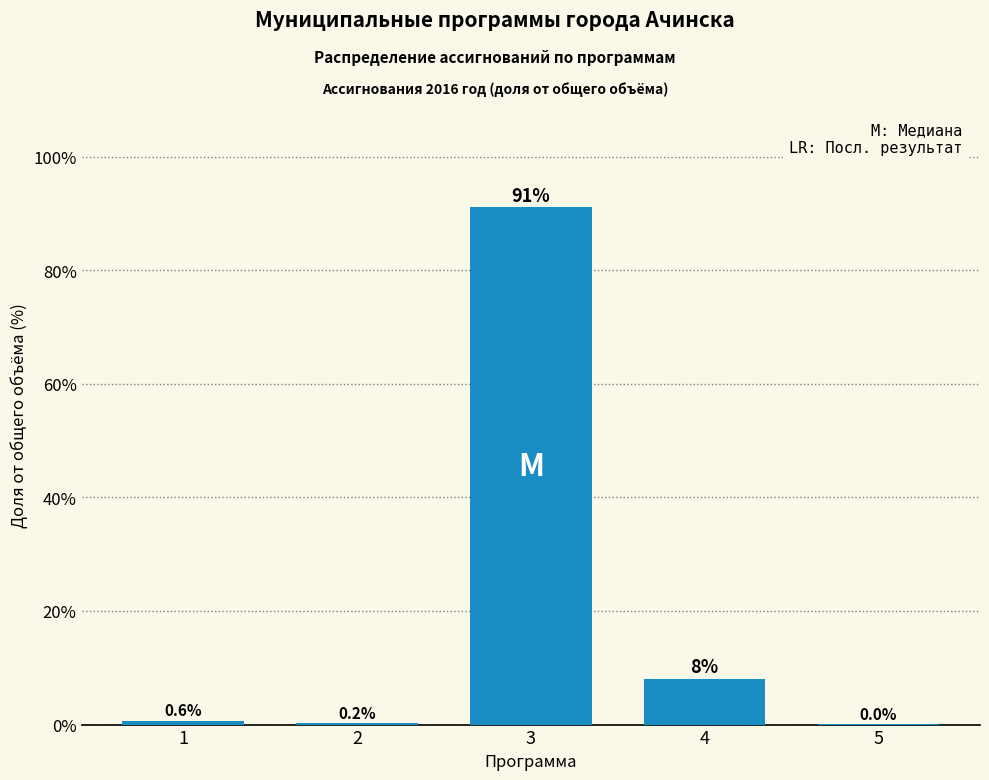

Is it true that the value at 3 is 91.1?

True